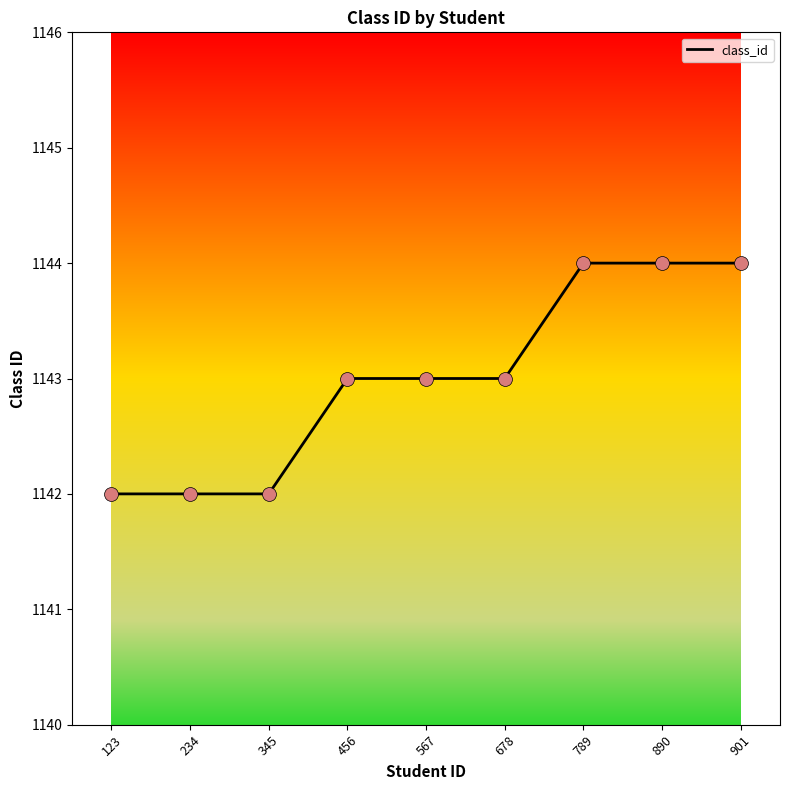

Approximately how many times larger is the value at 456 compared to 123?

1.0